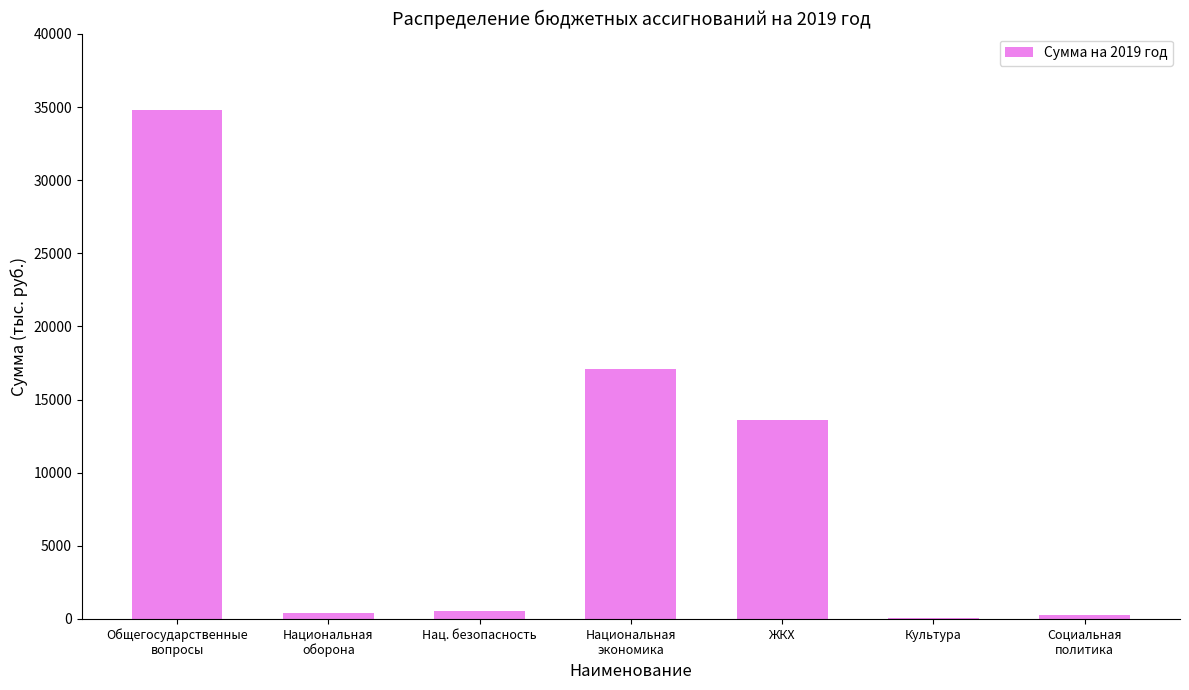

The chart shows a value of 18500.6 at ЖКХ. True or false?

False